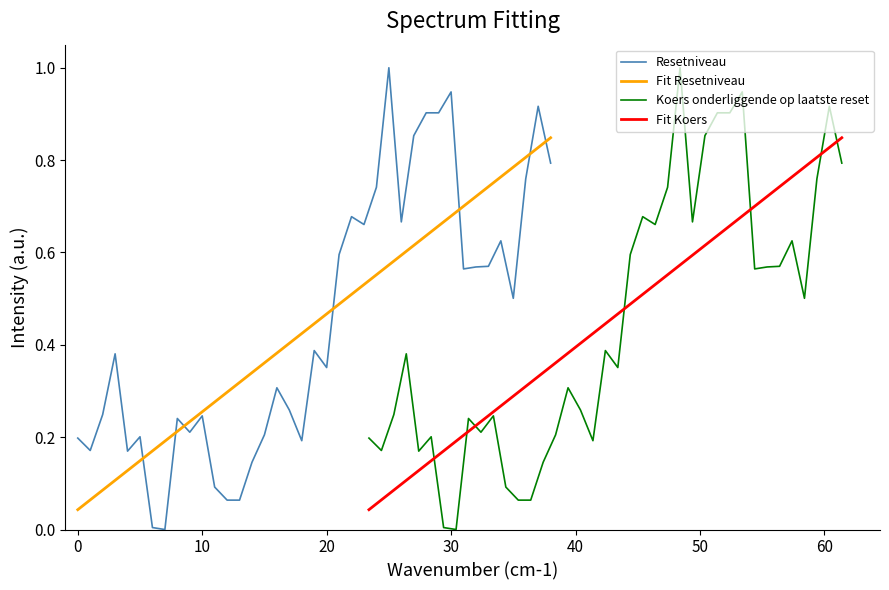

How many categories are shown in the chart?

39